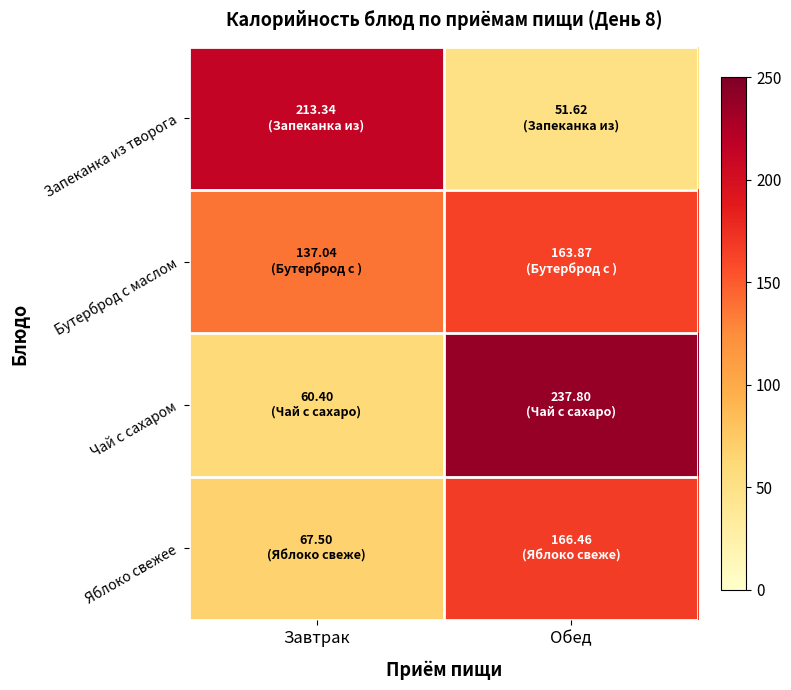

Which series has the largest range (max minus min)?

Чай с сахаром